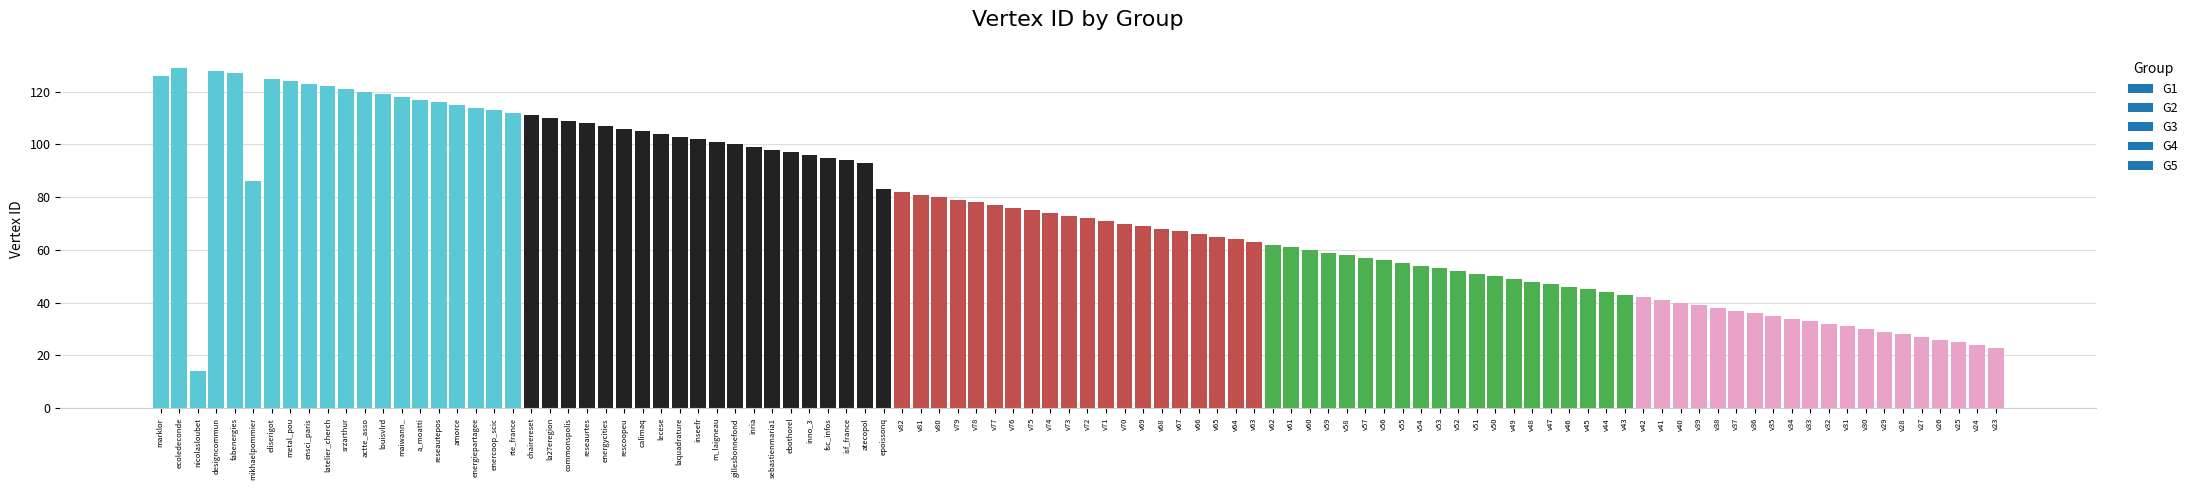

What is the average value?

74